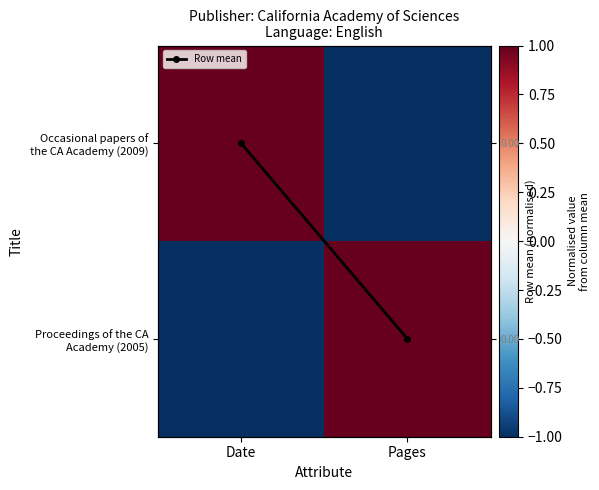

What is the minimum value shown in the chart?

-1